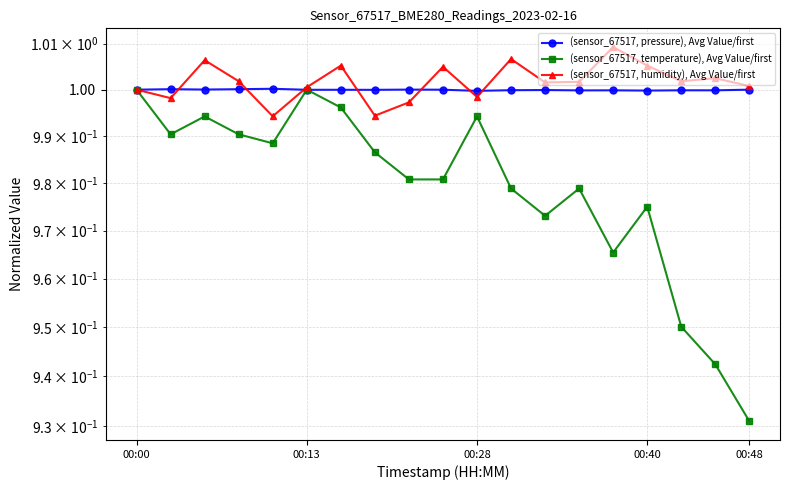

Which series has the largest range (max minus min)?

(sensor_67517, temperature), Avg Value/first